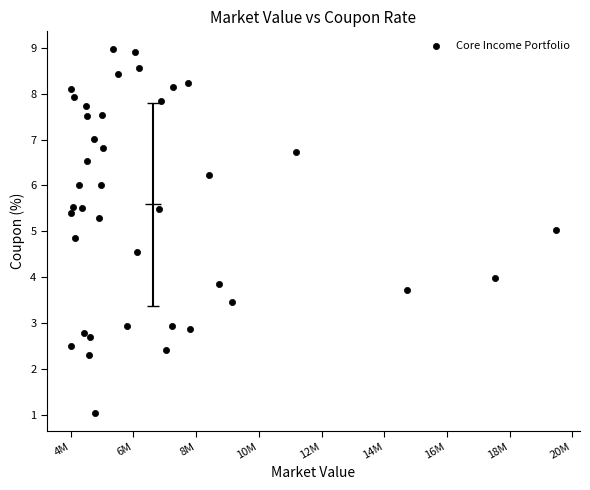

What is the range of X values (max minus min)?

15459214.2